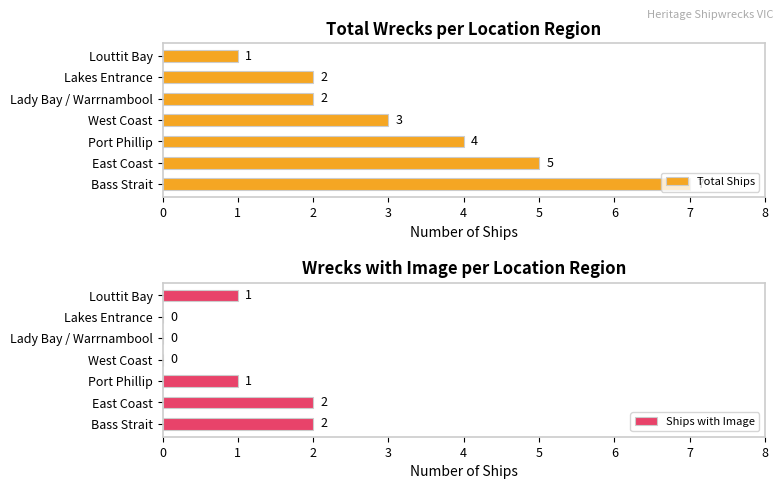

Which series has the largest total across all categories?

Total Ships